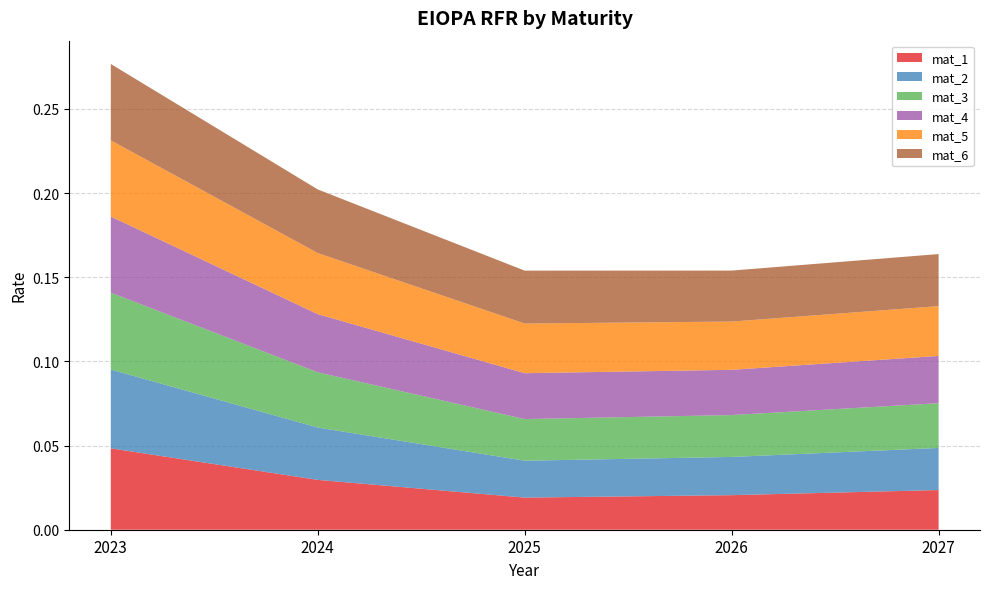

Reading right to left, what are all the values shown in this chart?

mat_1: 2027=0.0	2026=0.0	2025=0.0	2024=0.0	2023=0.0
mat_2: 2027=0.0	2026=0.0	2025=0.0	2024=0.0	2023=0.0
mat_3: 2027=0.0	2026=0.0	2025=0.0	2024=0.0	2023=0.0
mat_4: 2027=0.0	2026=0.0	2025=0.0	2024=0.0	2023=0.0
mat_5: 2027=0.0	2026=0.0	2025=0.0	2024=0.0	2023=0.0
mat_6: 2027=0.0	2026=0.0	2025=0.0	2024=0.0	2023=0.0